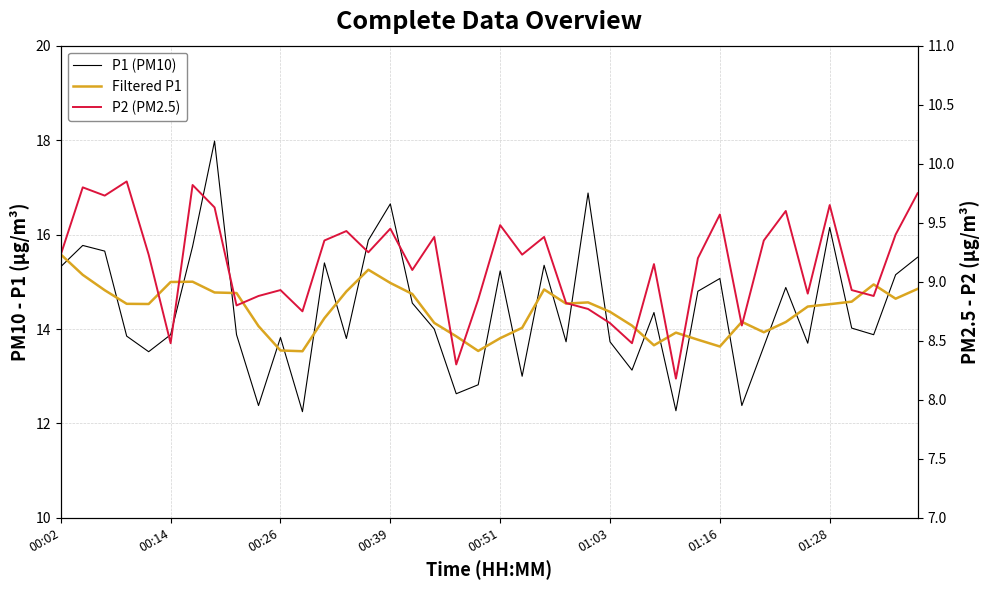

Does the chart display data point markers on the line(s)?

No